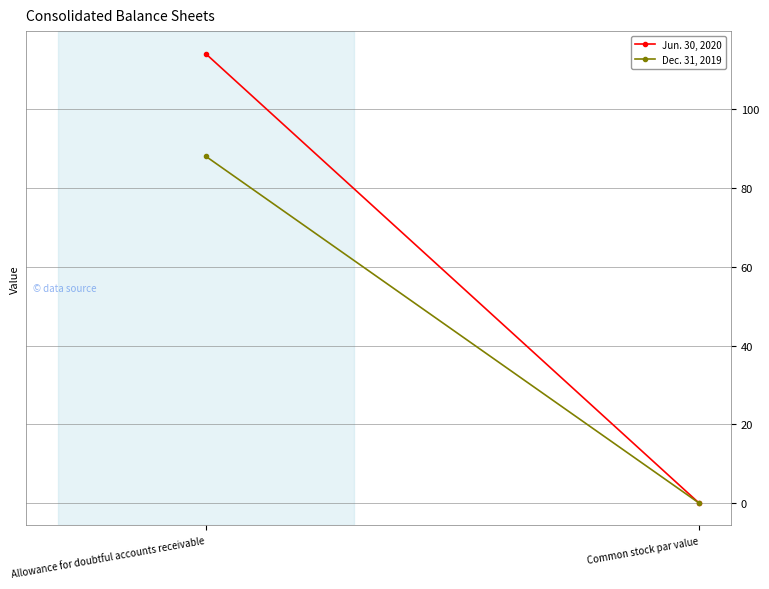

What is the difference between the maximum and minimum values in the Jun. 30, 2020 series?

113.9